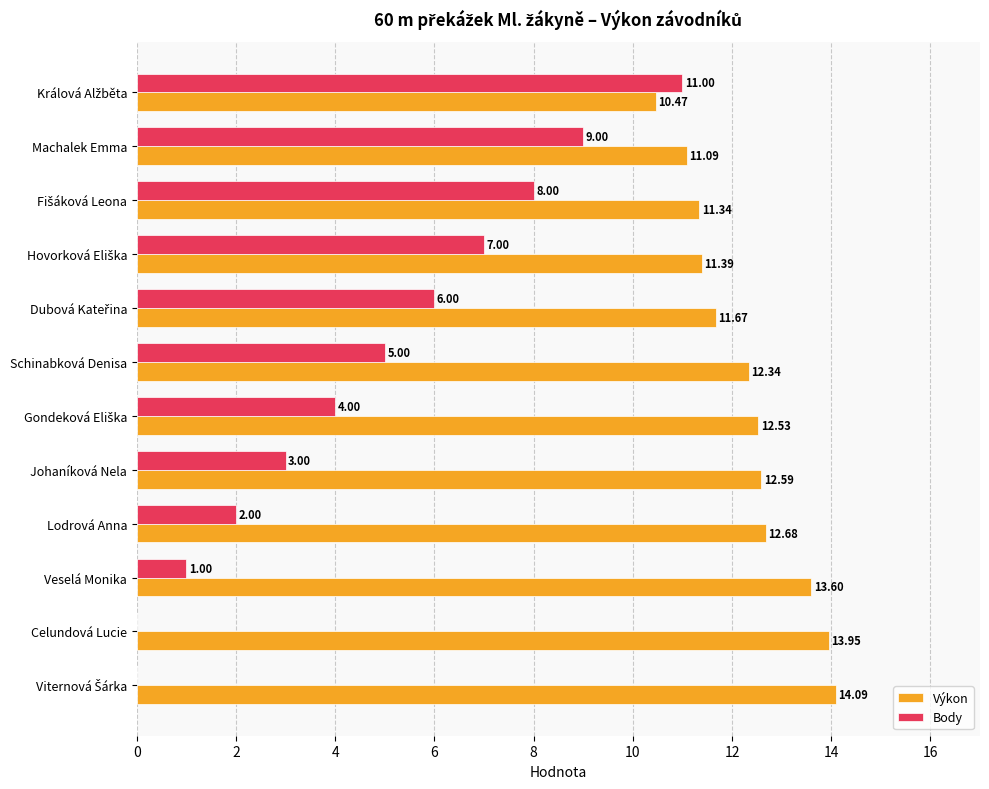

Which series changed the most between Machalek Emma and Veselá Monika?

Body